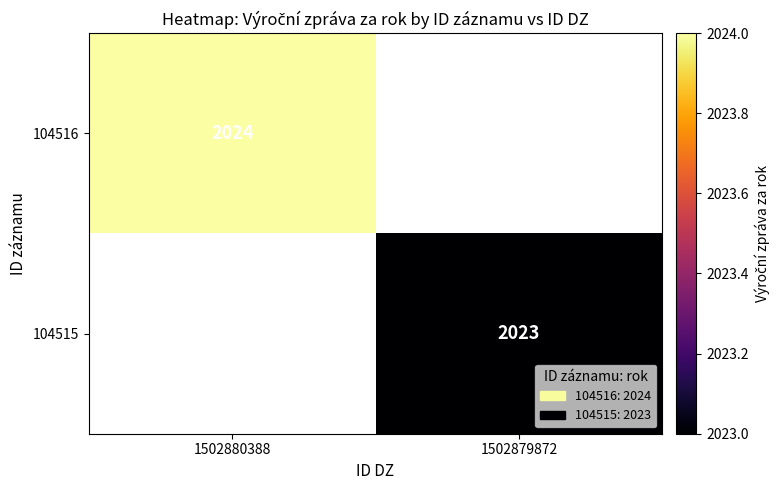

True or false: 104515 has a value of 2023 at 1502879872.

True